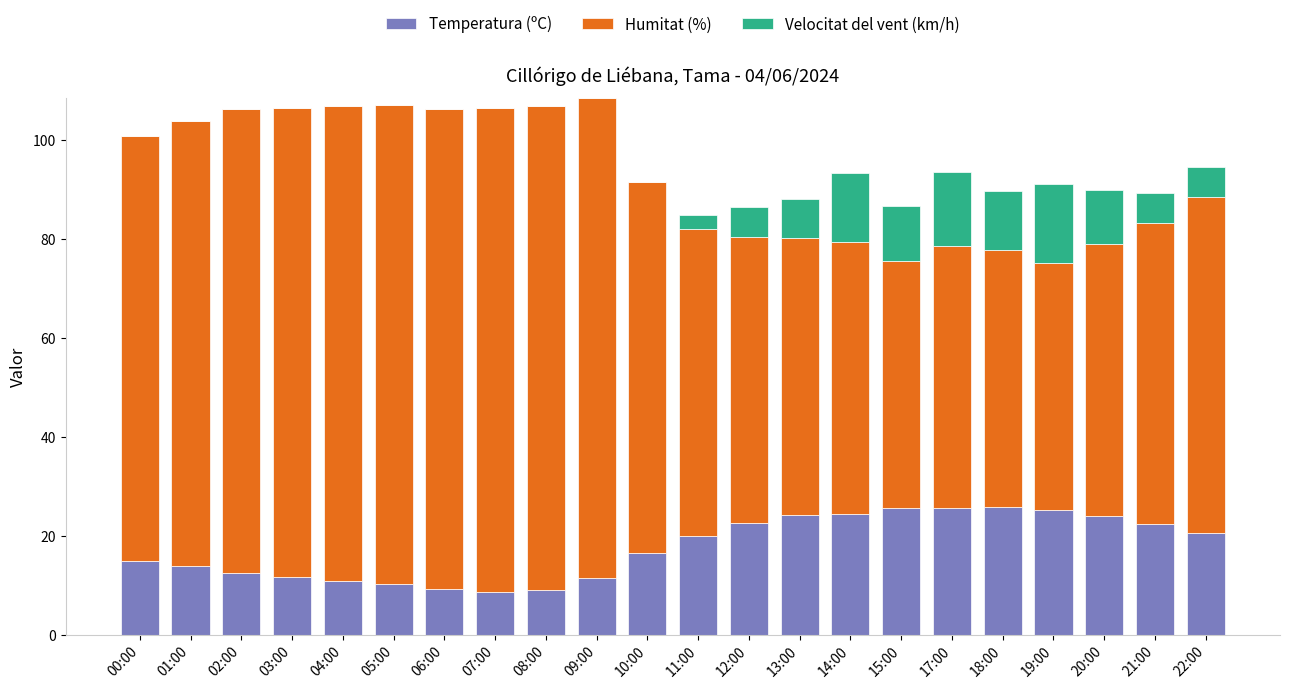

Is it true that Temperatura (ºC) equals 25.8 at 18:00?

True